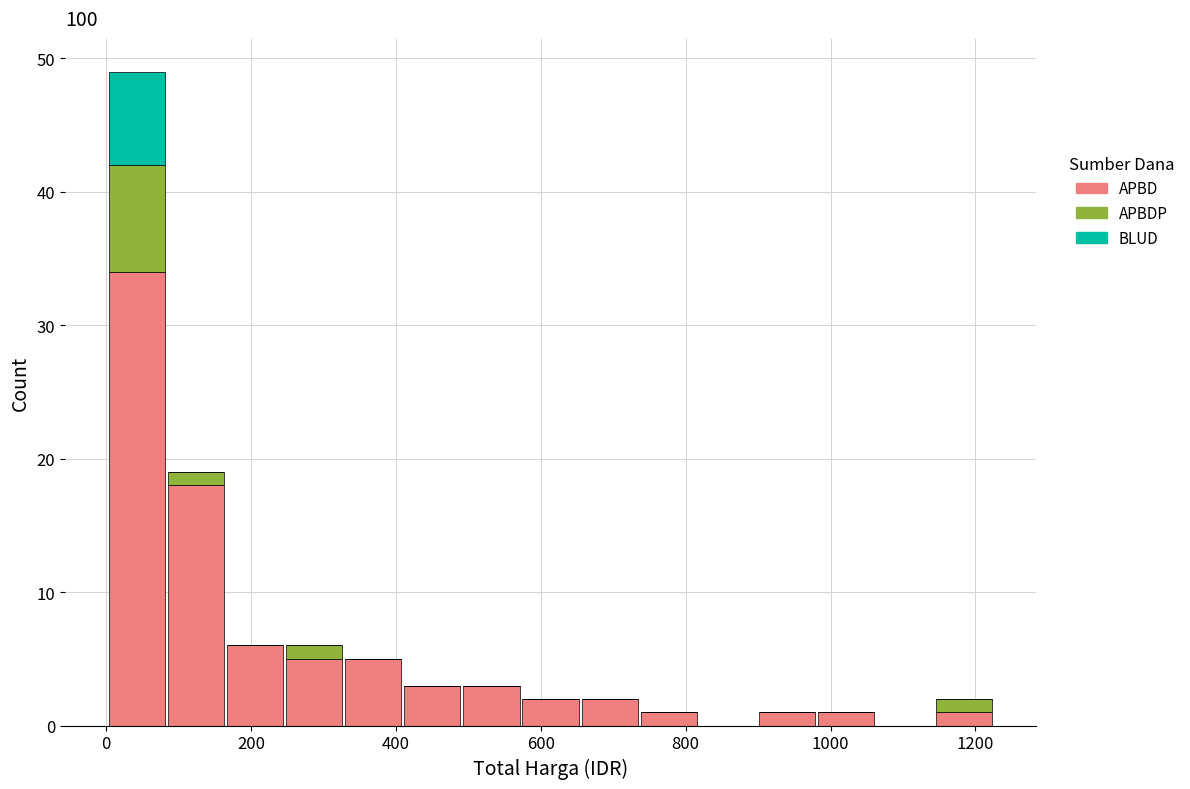

Reading left to right, transcribe this chart: for each stacked bar, give the range it covers on the x-axis and its total height. Neither the bar edges nor the heights are printed on the chart, so give them approximately, as read against the axes.

0 to 80: 49
80 to 160: 19
160 to 240: 6
240 to 320: 6
320 to 400: 5
400 to 500: 3
500 to 580: 3
580 to 660: 2
660 to 740: 2
740 to 820: 1
820 to 900: 0
900 to 980: 1
980 to 1060: 1
1060 to 1140: 0
1140 to 1220: 2